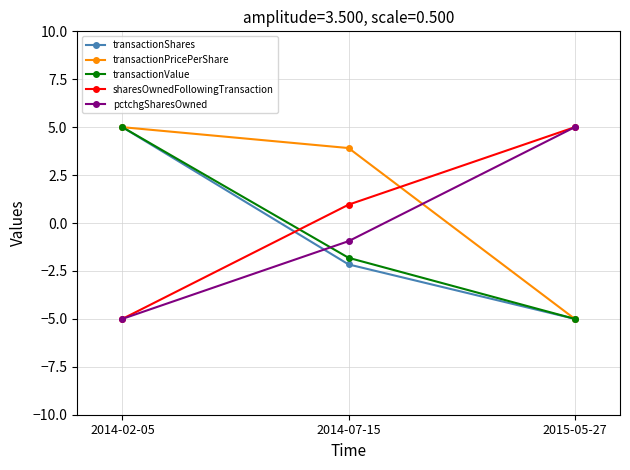

What is the sum of the sharesOwnedFollowingTransaction values at 2014-07-15 and 2015-05-27?

6.0